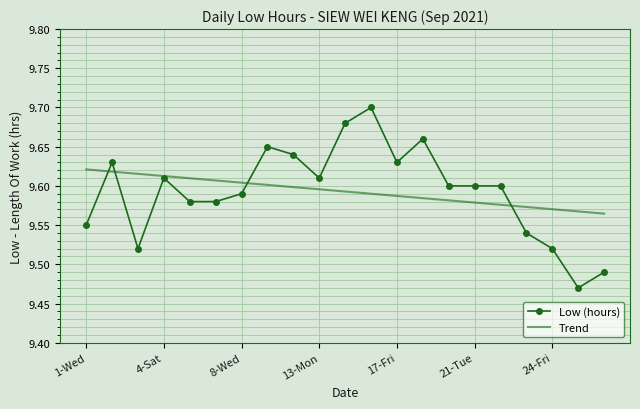

List the series in order of their peak value, highest first.

Low (hours), Trend